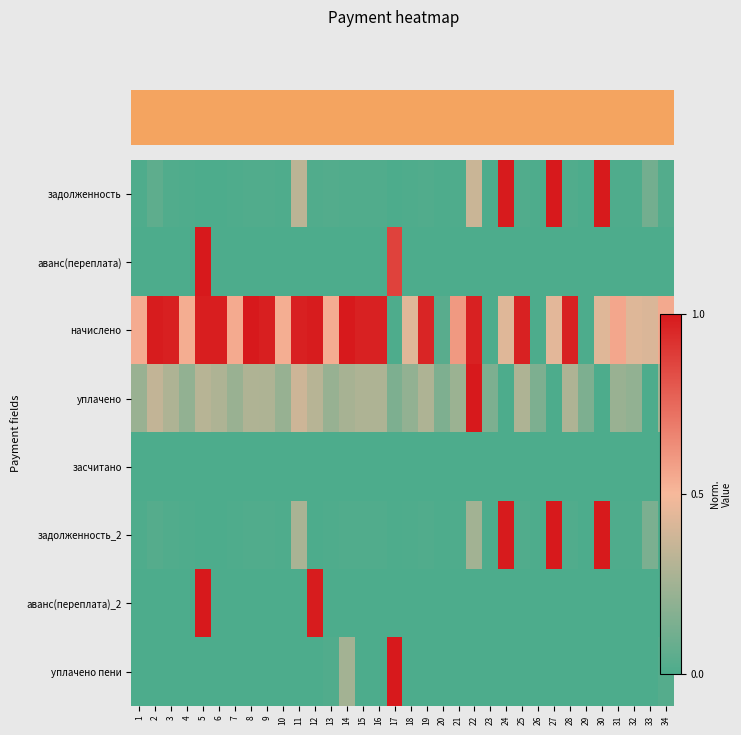

What is the average value of the задолженность_2 series?

0.1